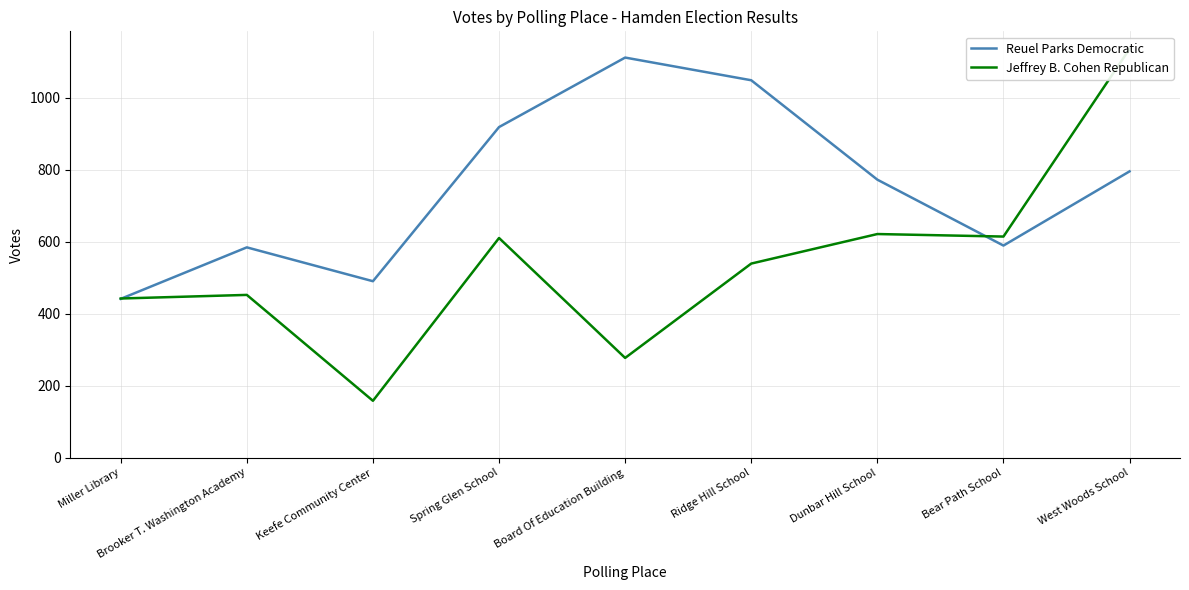

True or false: Reuel Parks Democratic has a value of 795 at West Woods School.

True